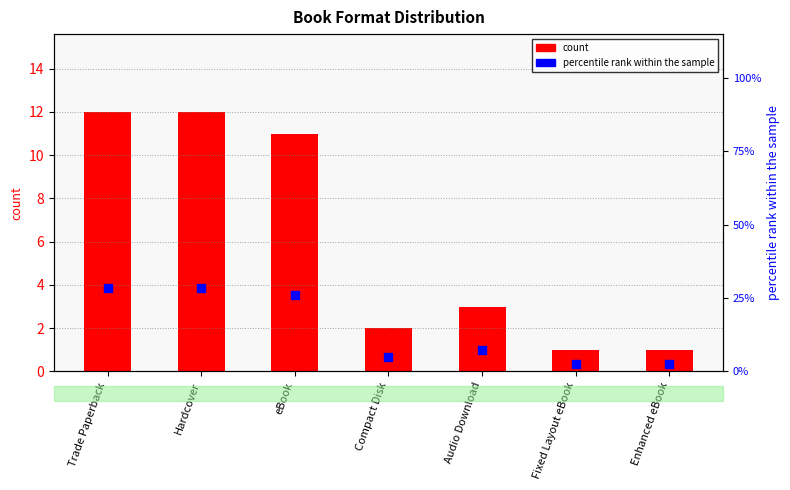

At how many categories does at least one series exceed 7?

4